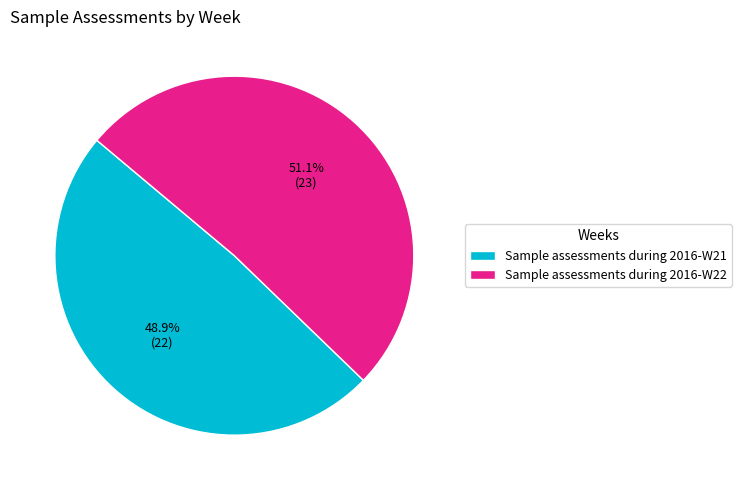

To the nearest percent, what is the difference between the largest and smallest slice percentages?

2%